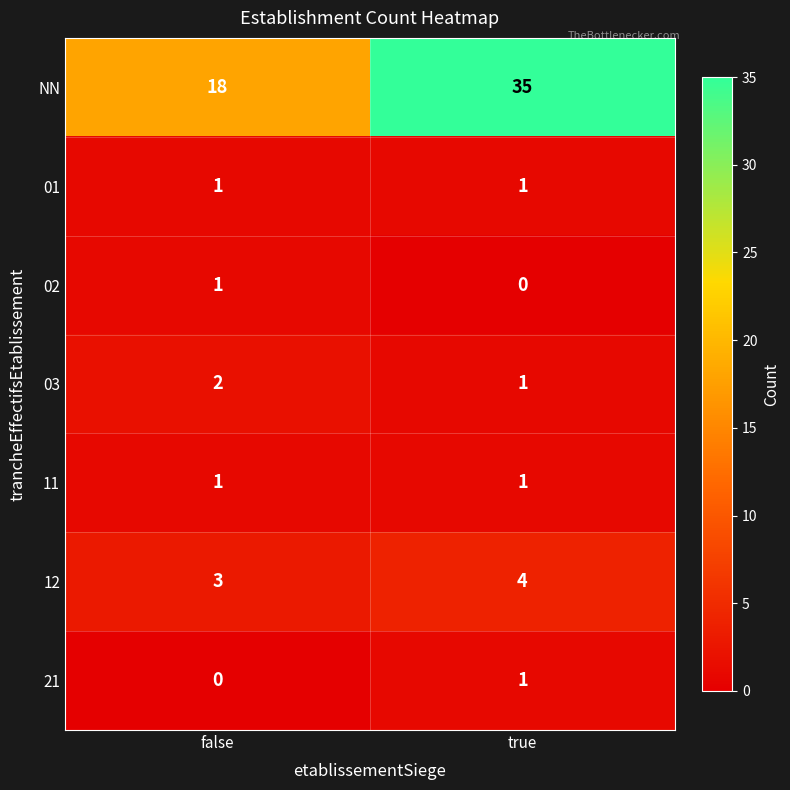

Which series changed the most between false and true?

NN